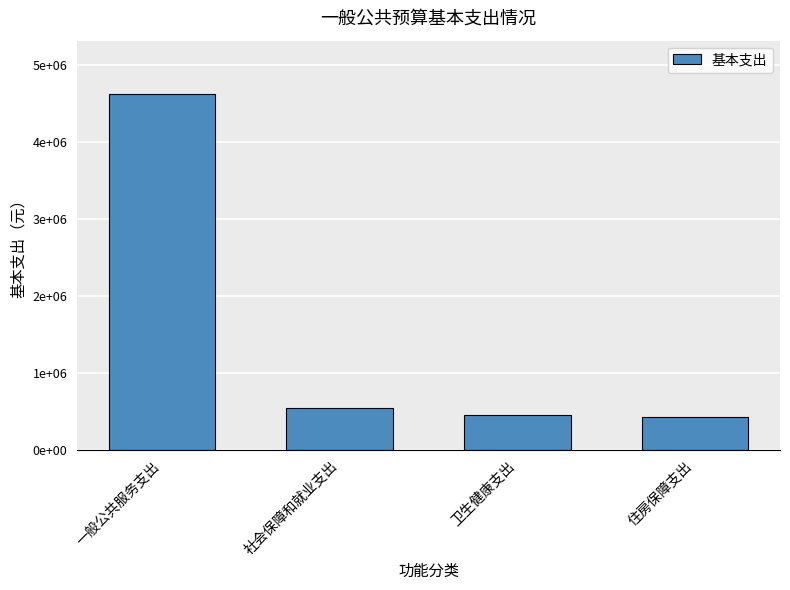

What is the value of the 4th bar from the left?

420707.0